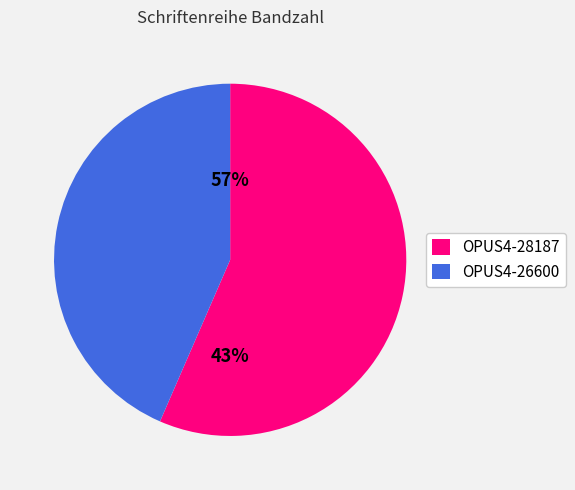

To the nearest percent, what portion does OPUS4-26600 represent?

43%